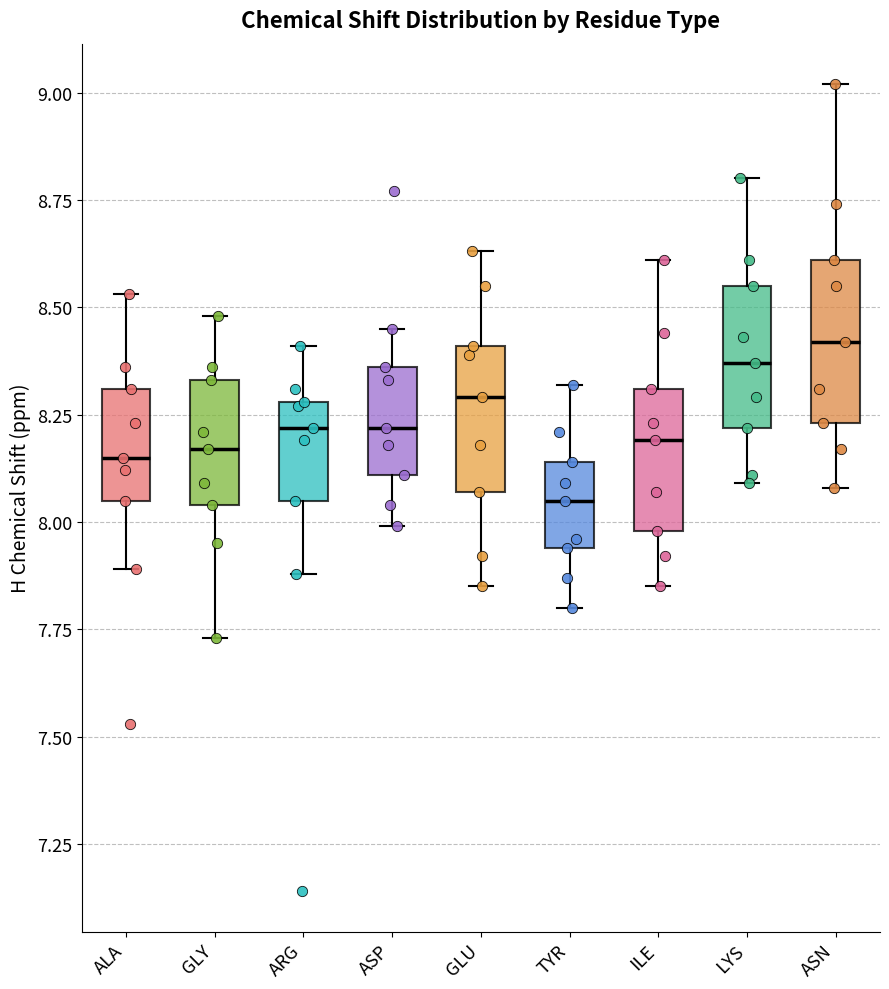

Where does the median line of the box for TYR sit on the y-axis? The values are not printed on the chart, so give them approximately, as read against the axis.

8.05